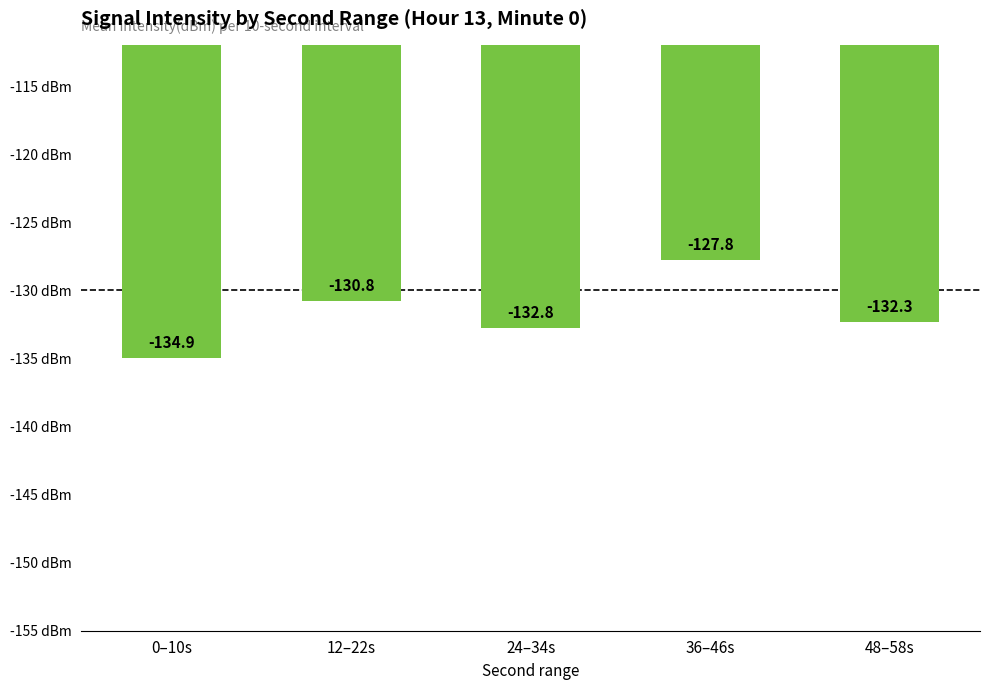

At which label is the value closest to -131?

12–22s